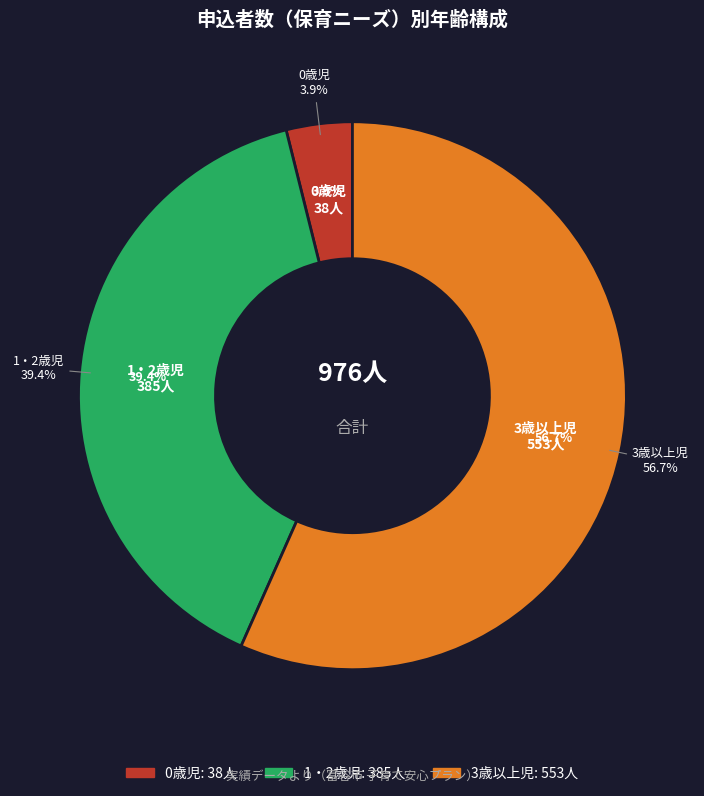

To the nearest percent, what is the difference between the largest and smallest slice percentages?

53%